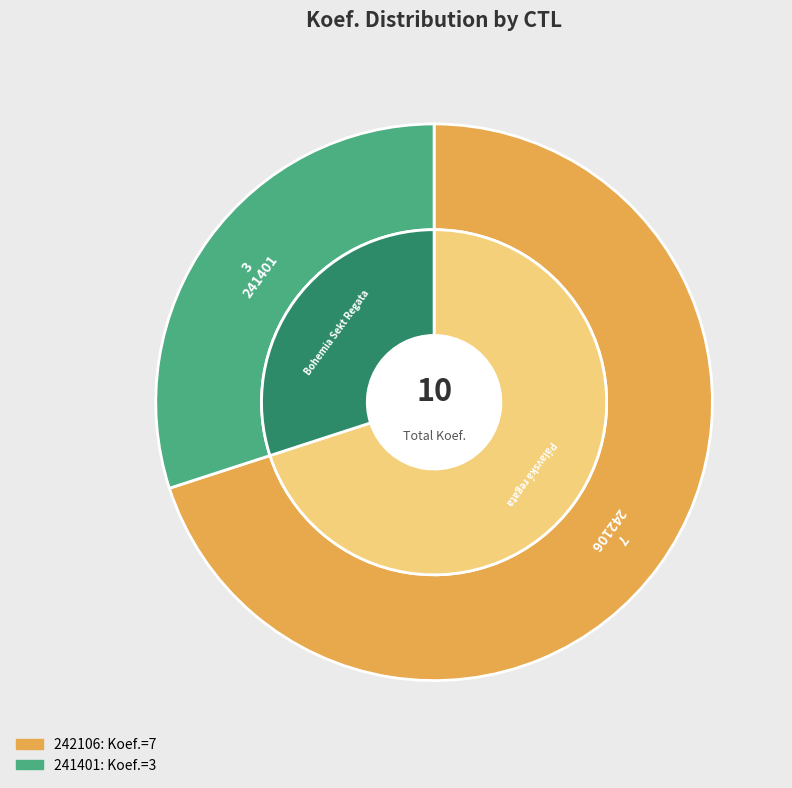

What percentage is the 242106 slice, to the nearest percent?

70%